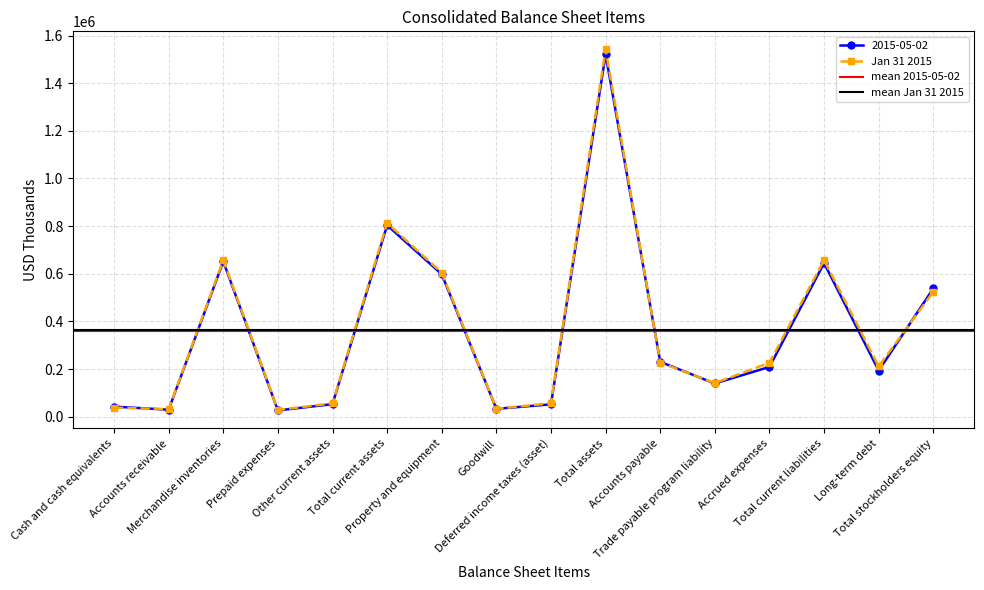

How many times do 2015-05-02 and Jan 31 2015 cross each other?

4